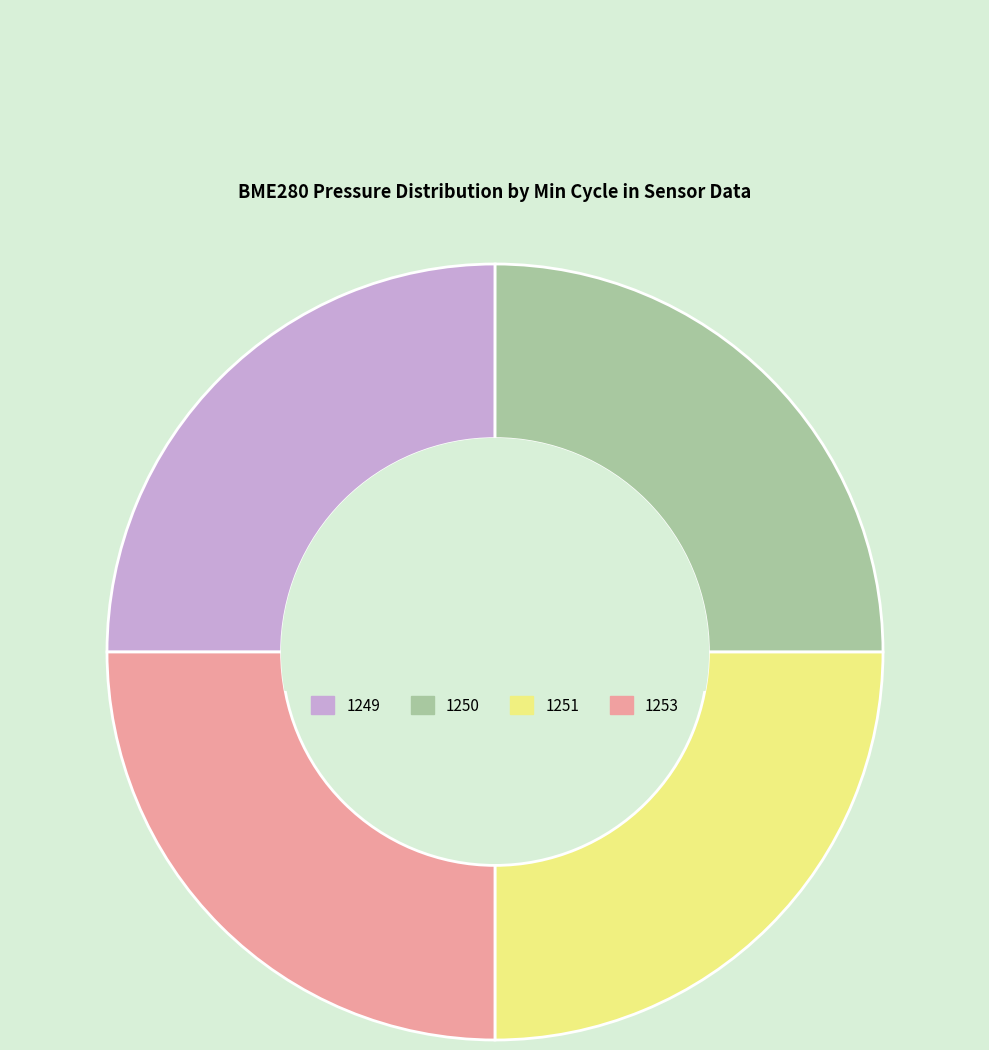

The 1249 slice represents 16% of the pie. True or false?

False